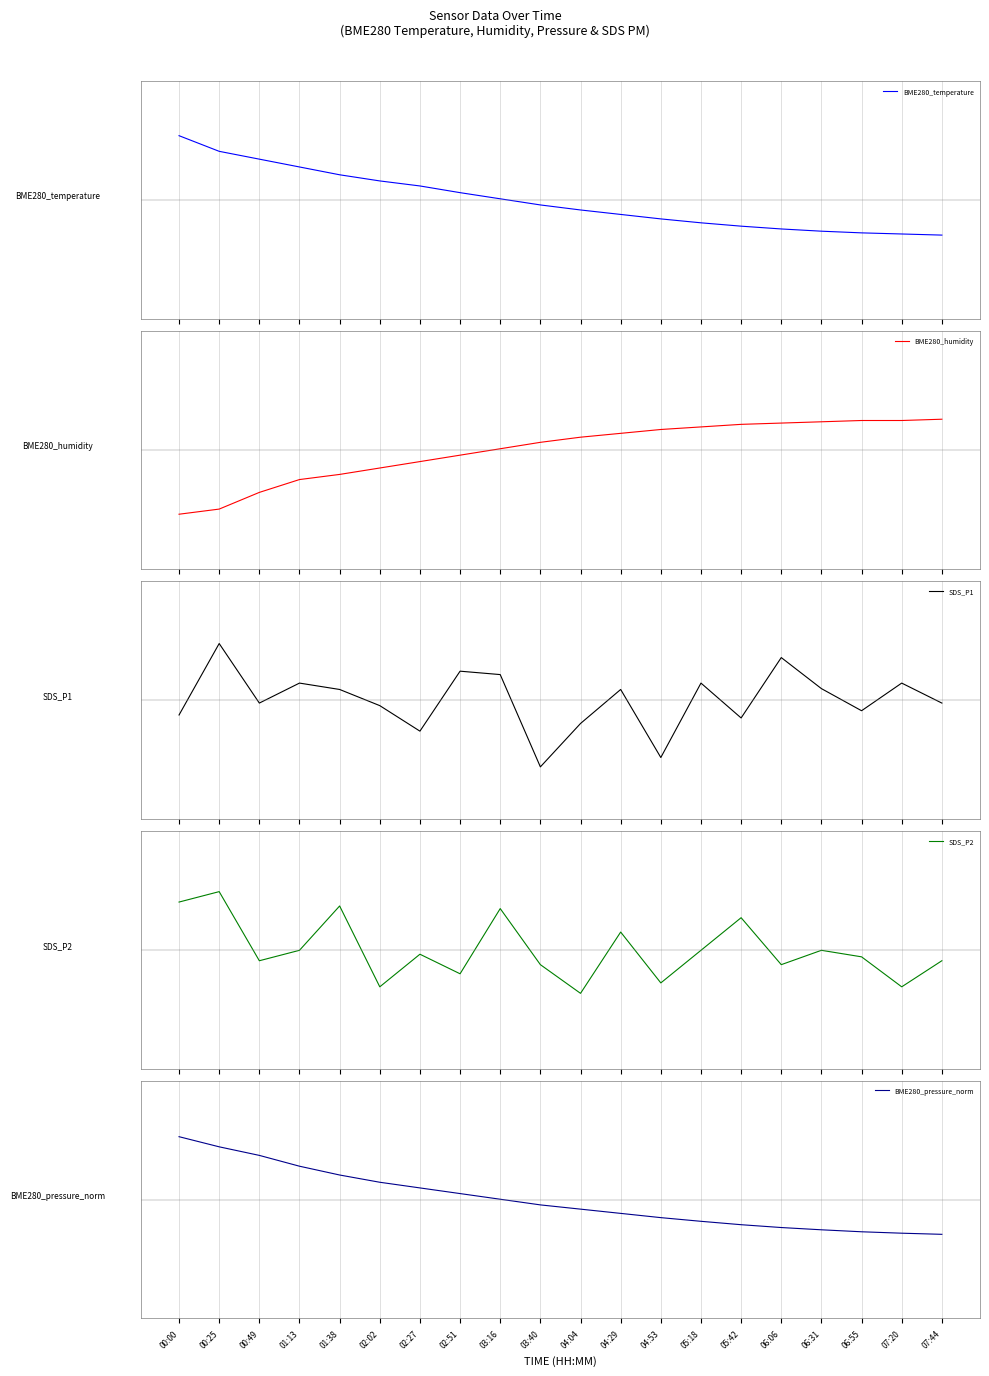

Rank the series by their maximum value, from highest to lowest.

BME280_temperature, BME280_pressure_norm, SDS_P2, SDS_P1, BME280_humidity